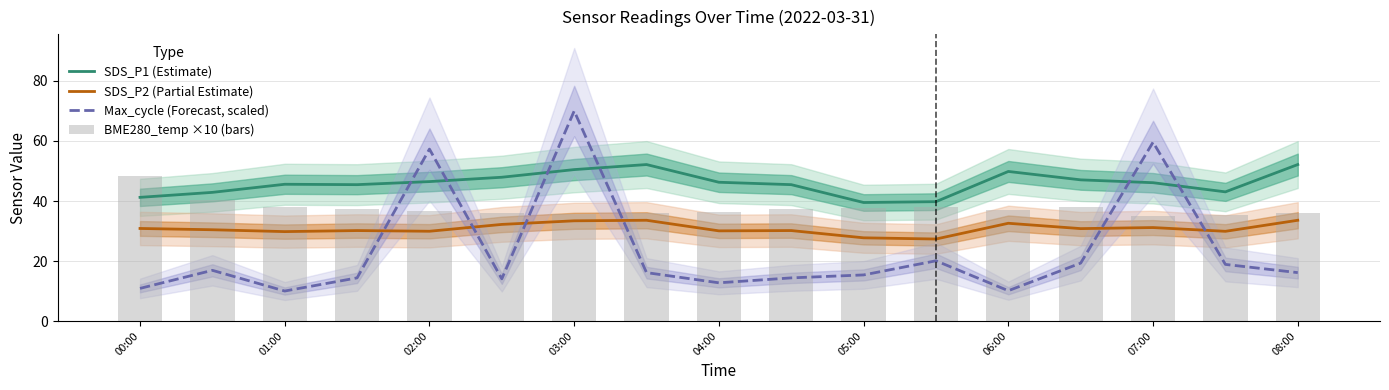

What is the value of the SDS_P1 (Estimate) bar at the 2nd from the left?

42.9